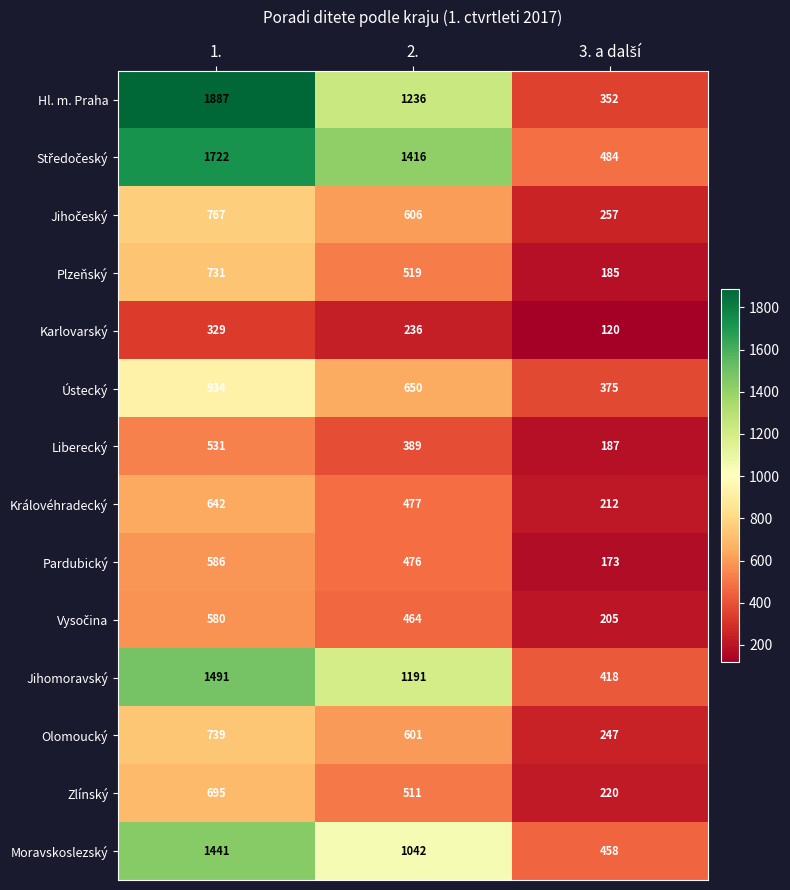

What is the difference between the maximum and second lowest values in the Liberecký series?

142